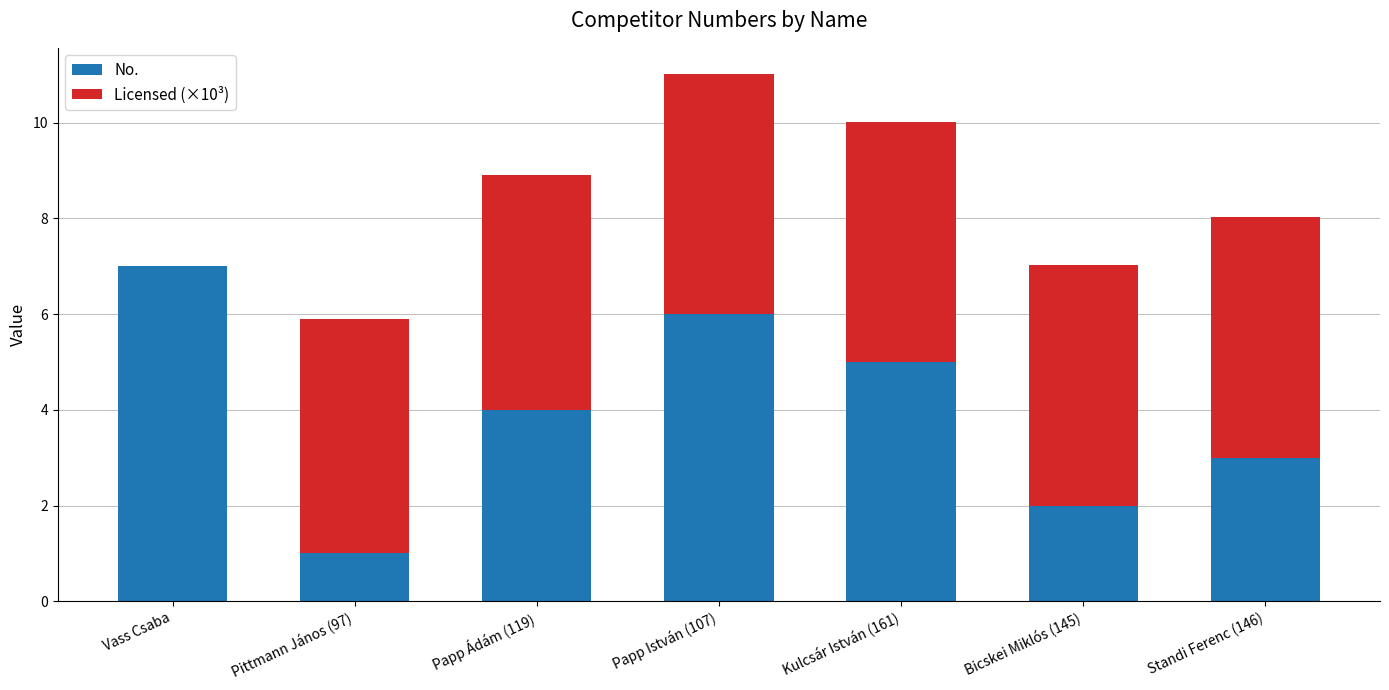

What is the highest value of the No. series?

7.0